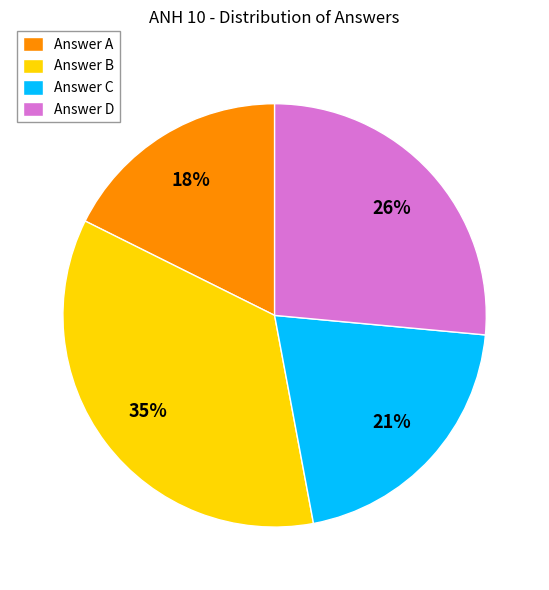

Which slice is the largest?

Answer B